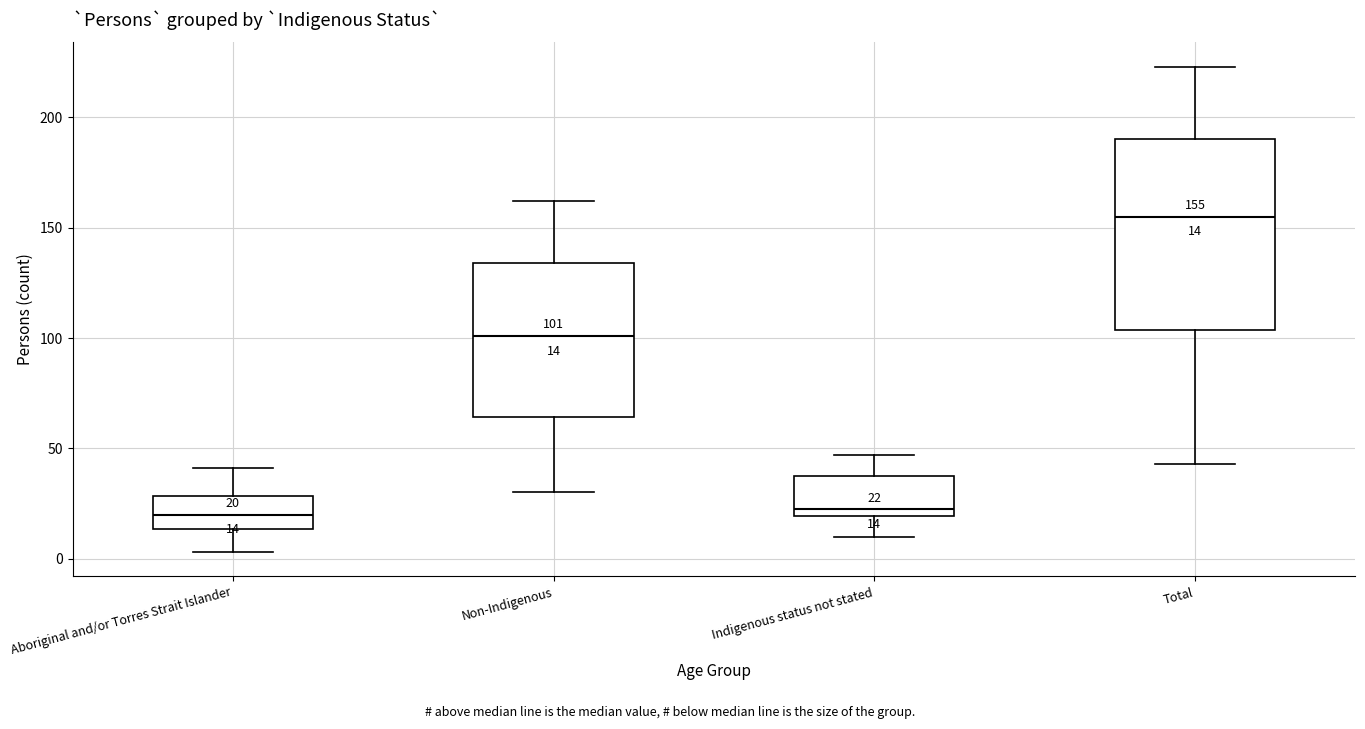

Comparing the boxes themselves (not the whiskers), which one is the tallest?

Total